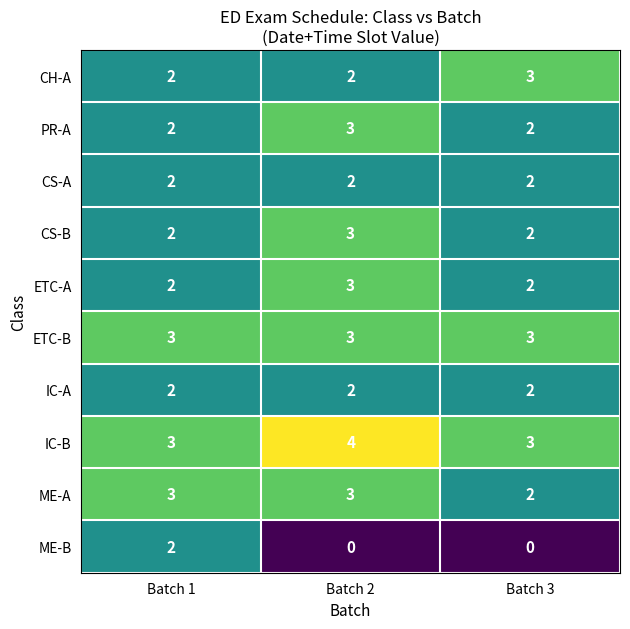

Is the value of ME-A at Batch 3 greater than the value of PR-A at Batch 2?

No